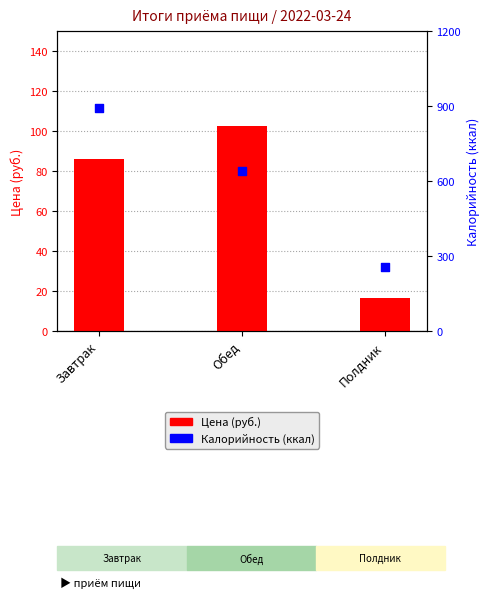

Which series has the largest total across all categories?

Калорийность